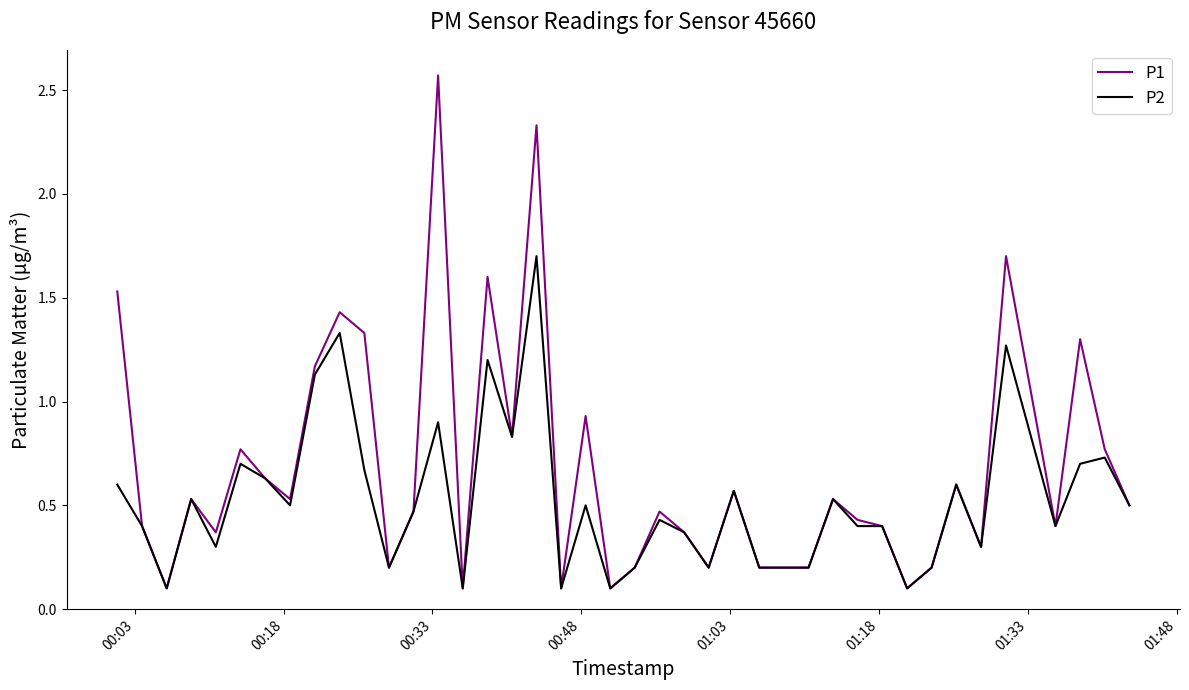

List the series in order of their peak value, lowest first.

P2, P1